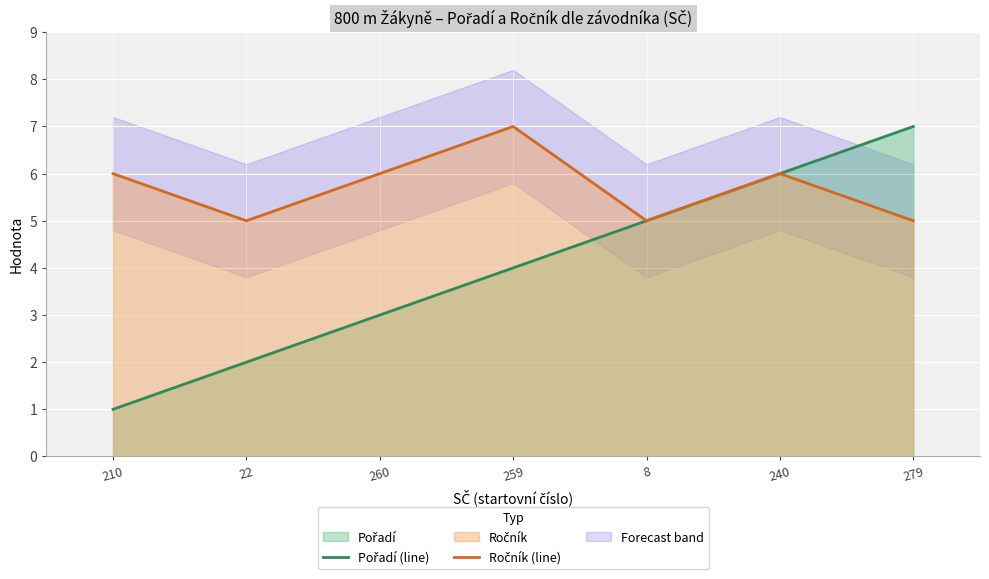

What is the label of the 6th point from the left?

240